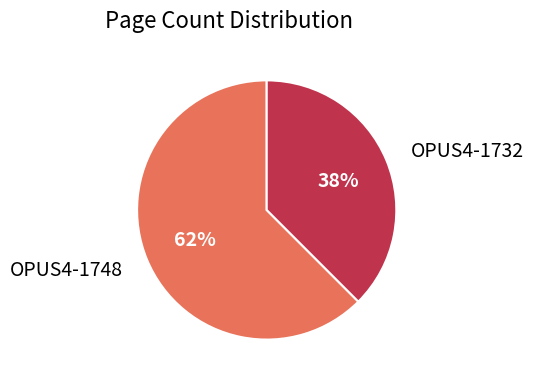

What is the ratio of the value at OPUS4-1732 to the value at OPUS4-1748?

0.6